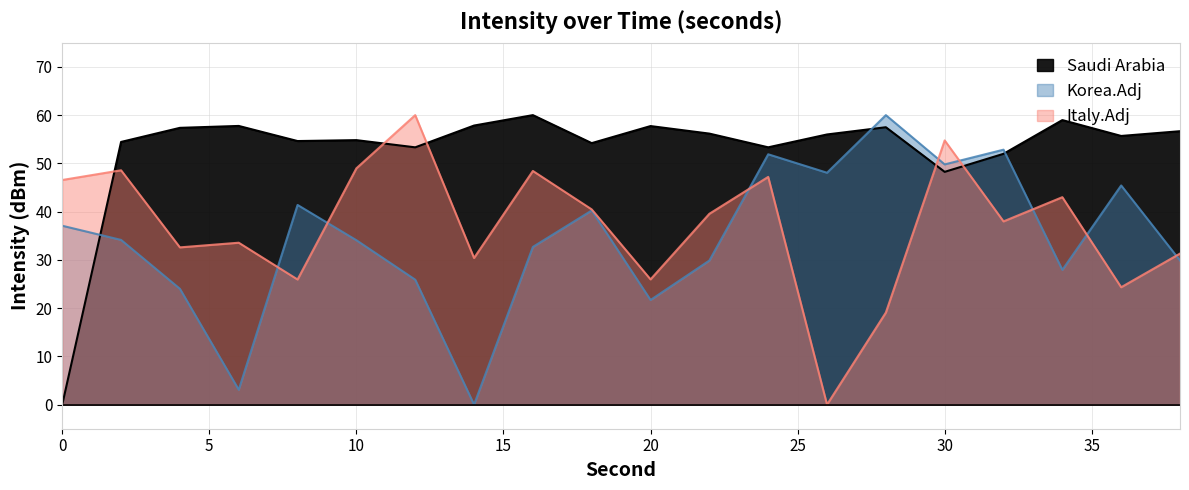

The Korea.Adj series shows 59.7 at 10. True or false?

False